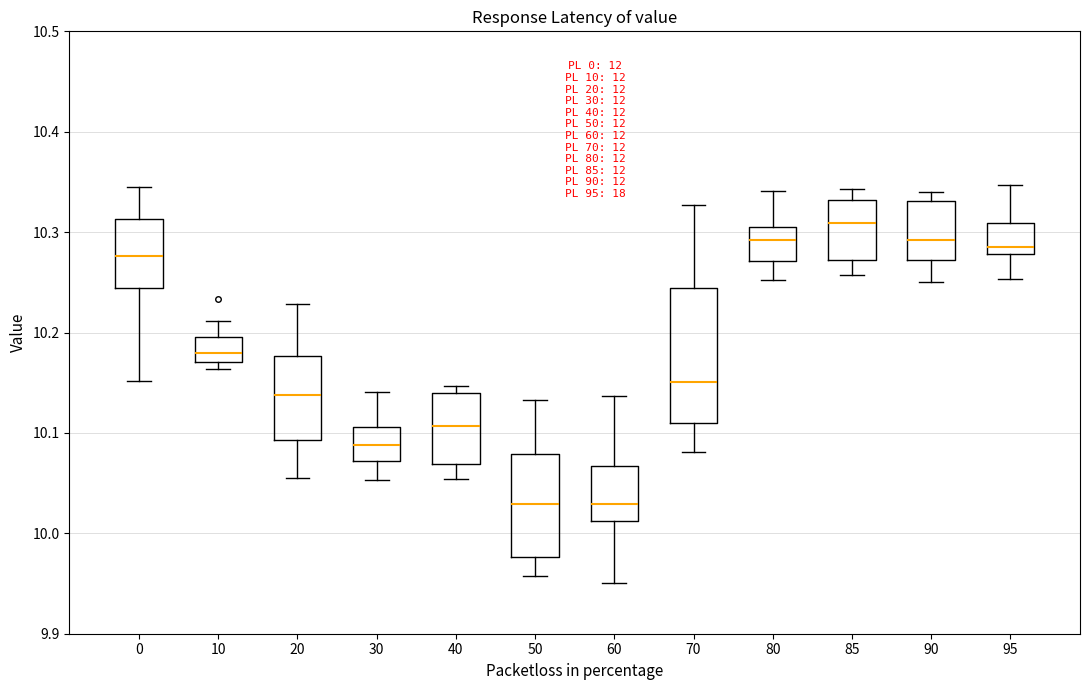

Which box is the tallest, from its lower edge to its upper edge?

70